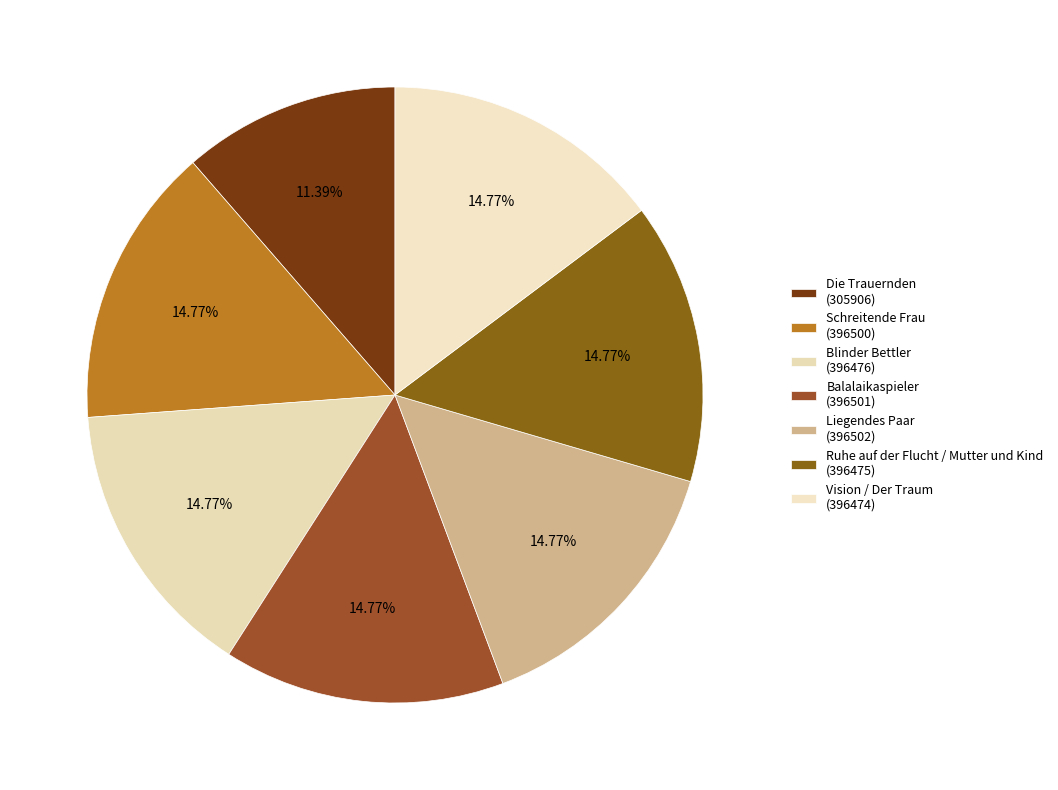

Is there a majority slice in this chart?

No